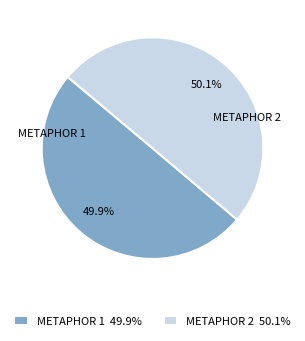

How many slices are in this pie chart?

2